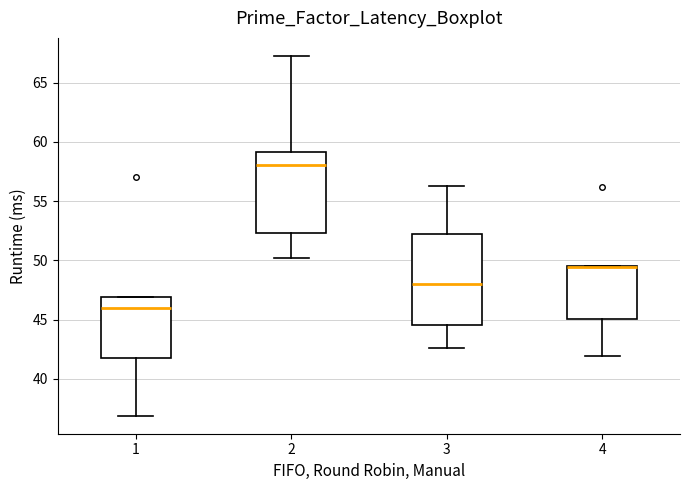

Reading left to right, read every box against the y-axis: the position of its median line, the range the box covers, and the ends of its whiskers. The values are not printed on the chart, so give them approximately, as read against the axis.

1: median 46.0, box 42.0 to 47.0, whiskers 37.0 to 47.0
2: median 58.0, box 52.5 to 59.0, whiskers 50.0 to 67.5
3: median 48.0, box 44.5 to 52.0, whiskers 42.5 to 56.5
4: median 49.5 (drawn on the box's upper edge), box 45.0 to 49.5, whiskers 42.0 to 49.5